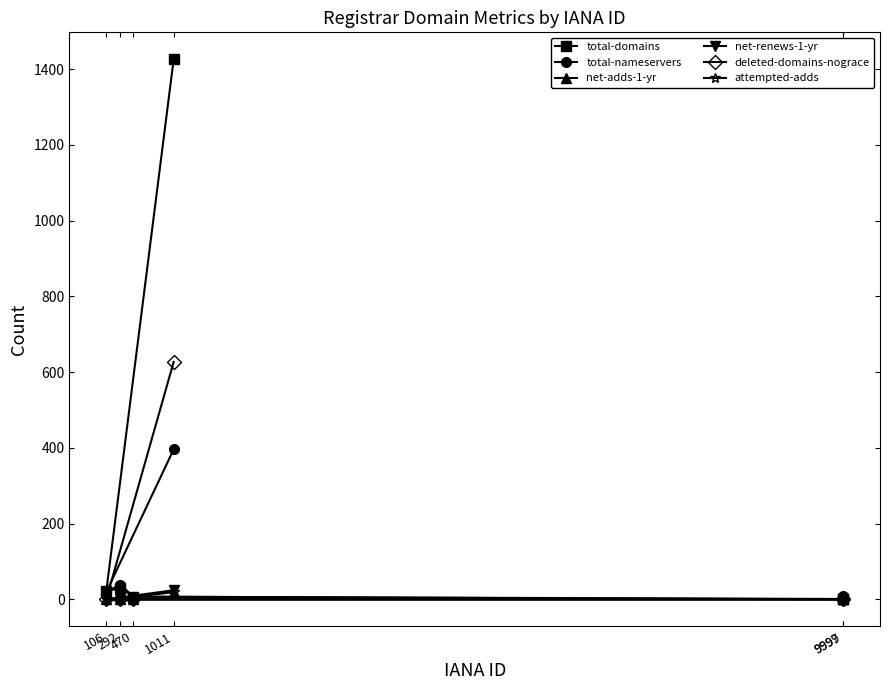

How many distinct data groups are displayed?

6